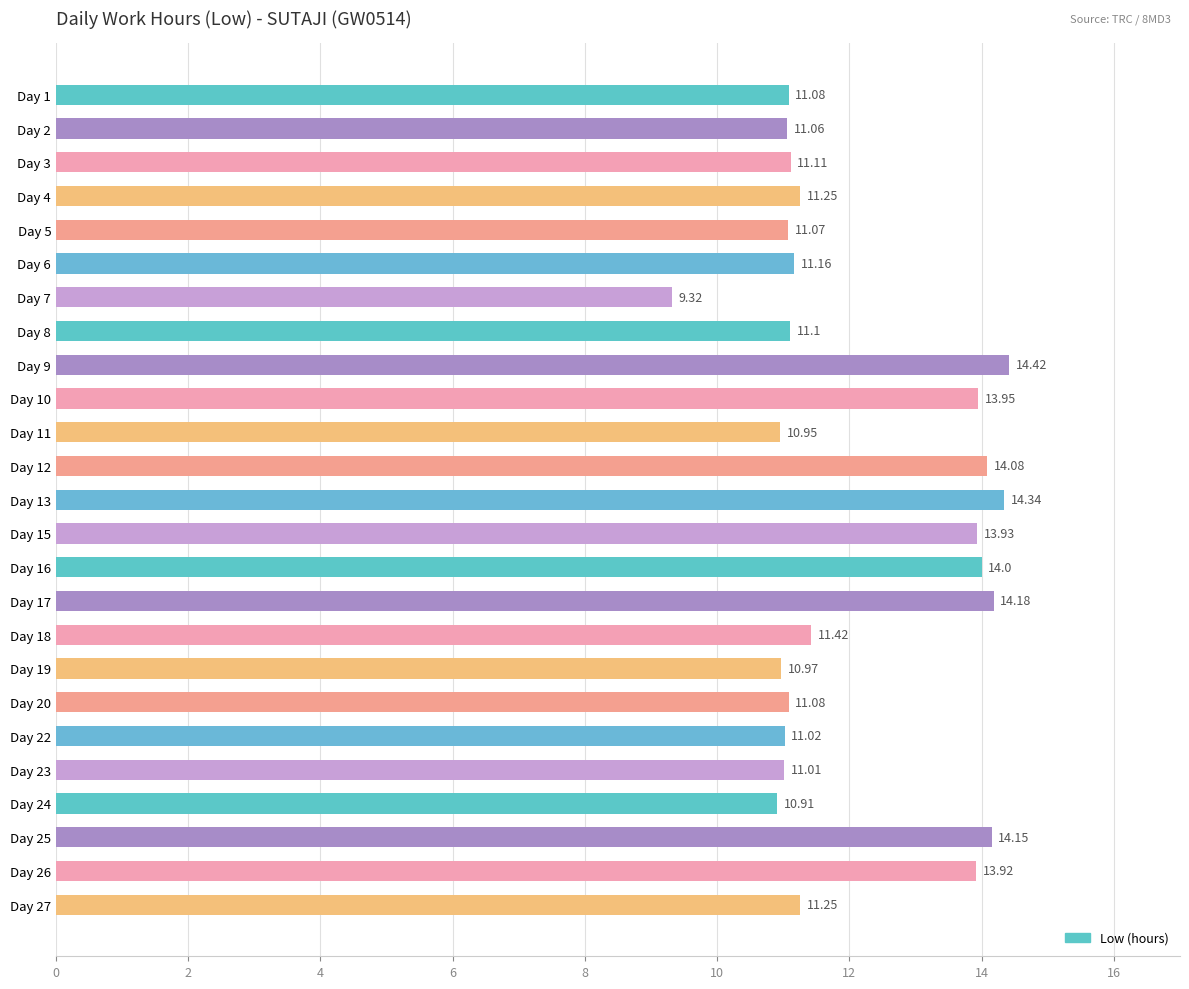

What is the sum of all values?

302.7